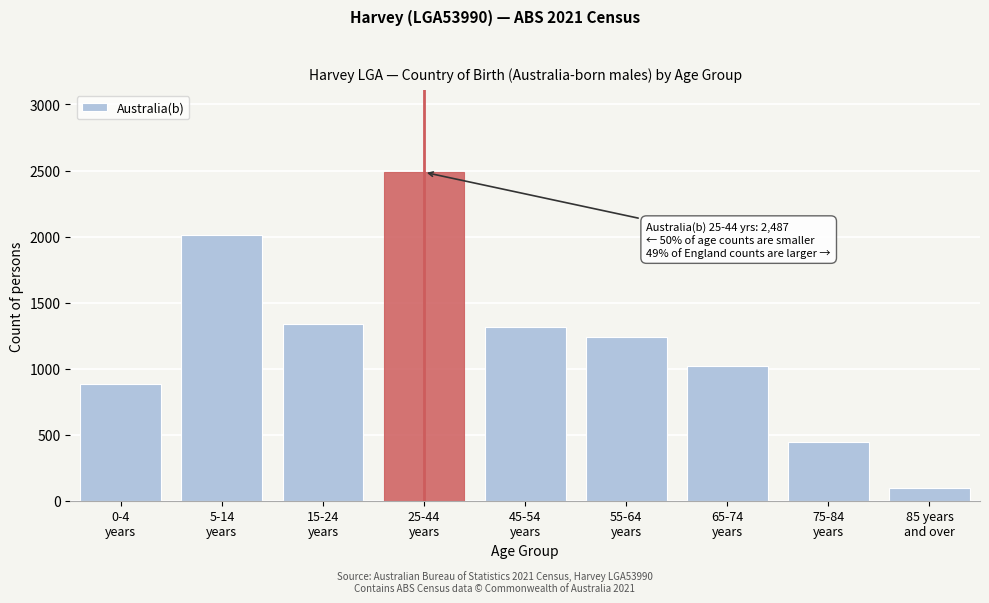

Reading left to right, list all the values displayed in this chart.

887	2008	1340	2487	1316	1240	1017	448	94